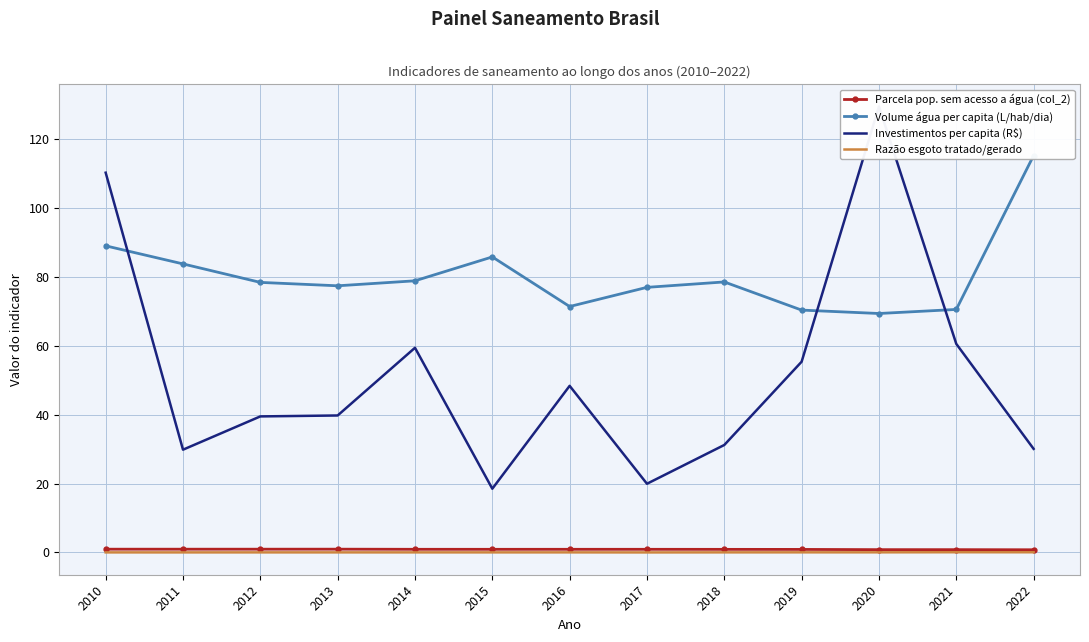

How many categories are shown in the chart?

13